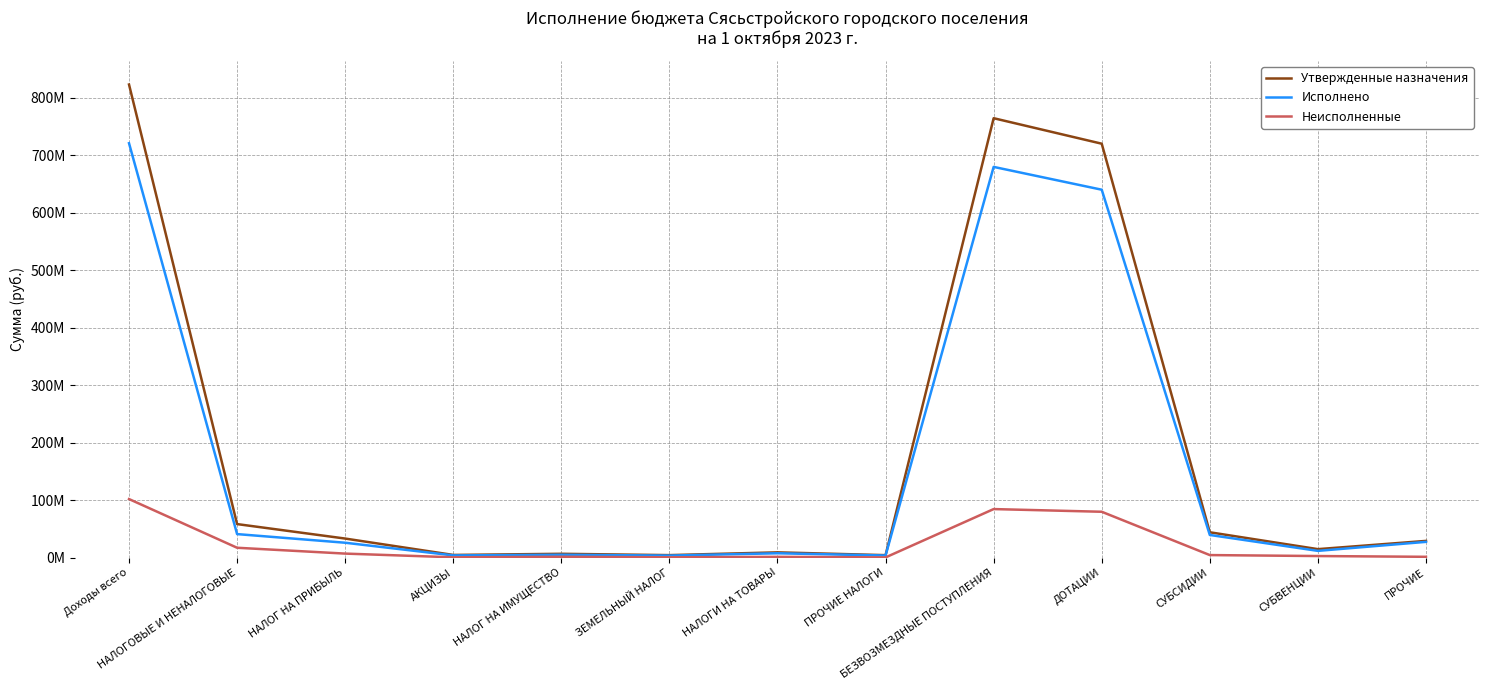

What is the smallest value displayed?

633234.2